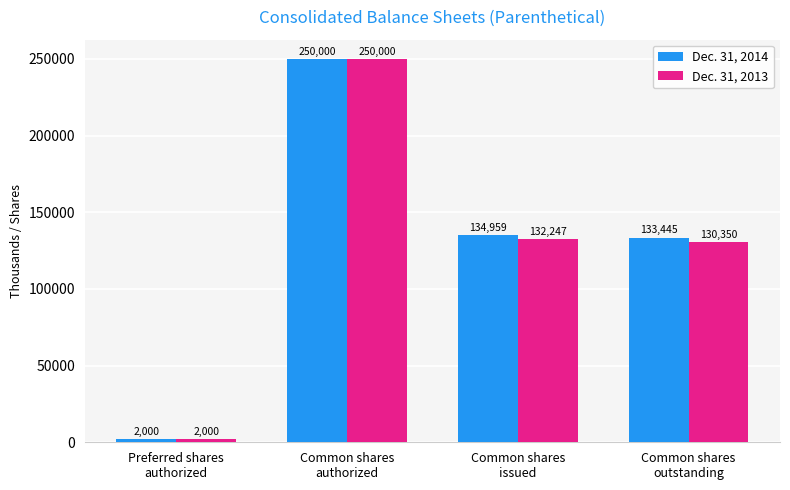

What is the maximum value for Dec. 31, 2013?

250000